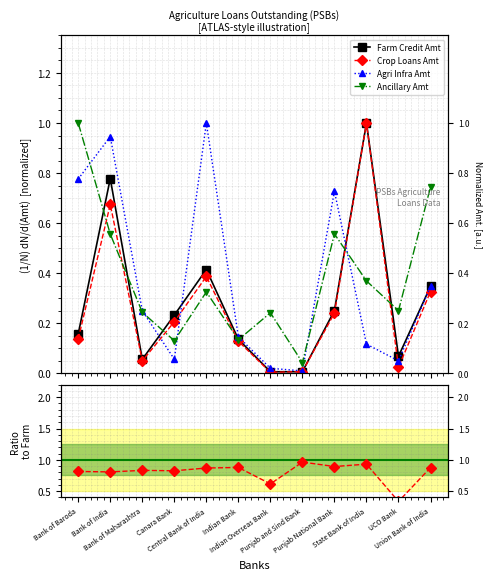

Does the chart have visible grid lines?

Yes